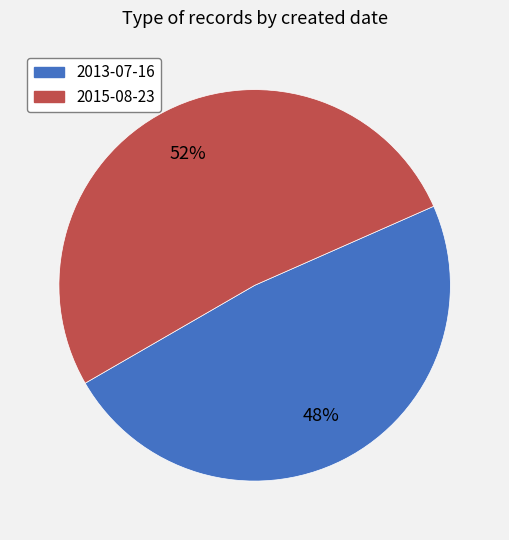

True or false: 2013-07-16 accounts for 61% of the total.

False